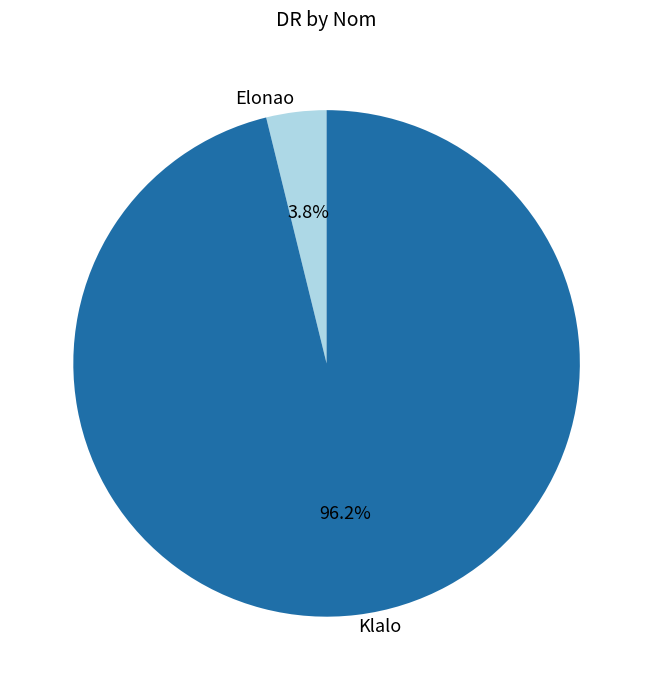

Is there a majority slice in this chart?

Yes